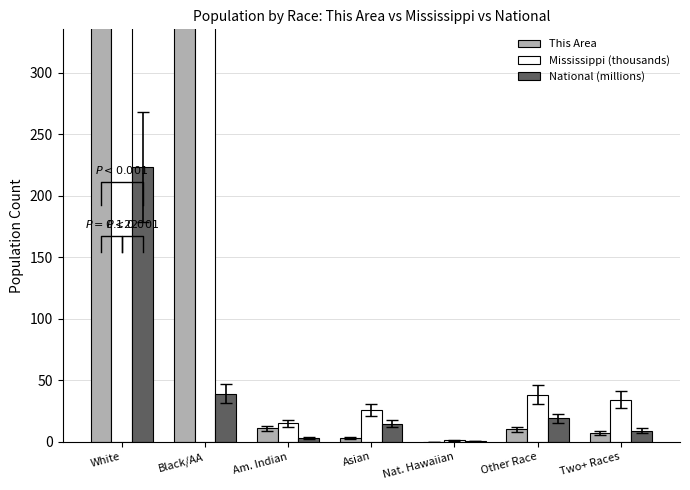

What is the average value of the This Area series?

284.6